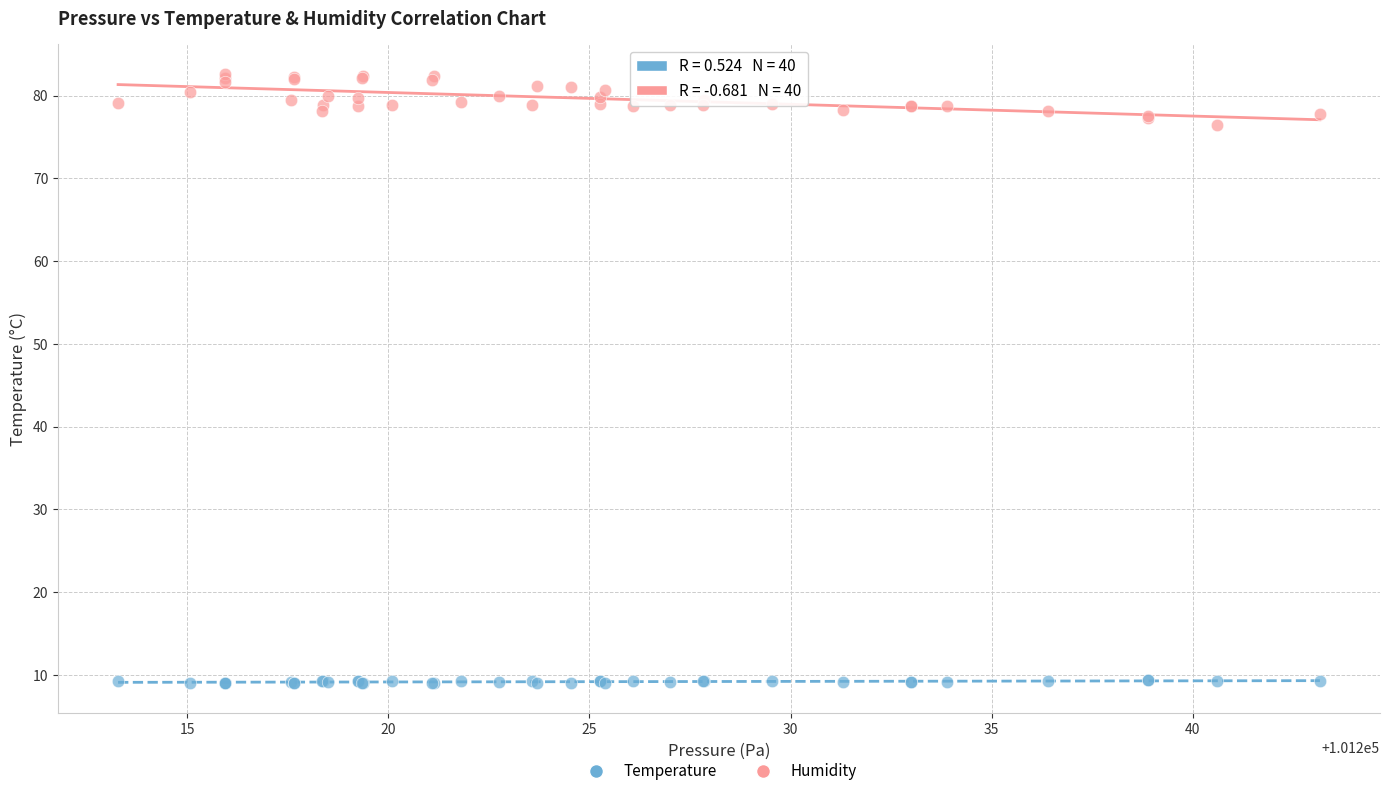

What are all the series names shown in the legend?

Temperature, Humidity